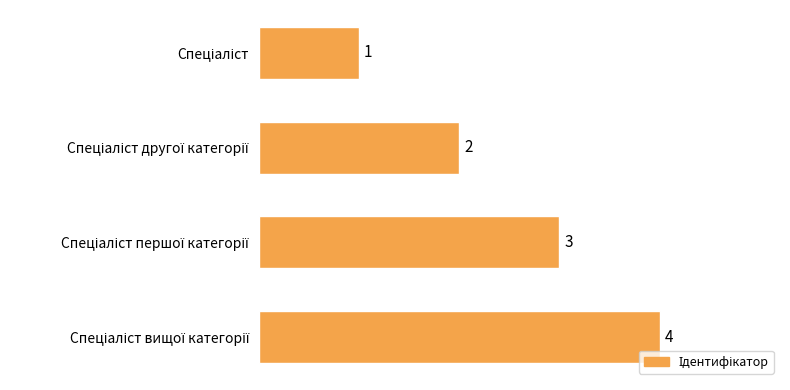

How many values are between 2 and 4?

3